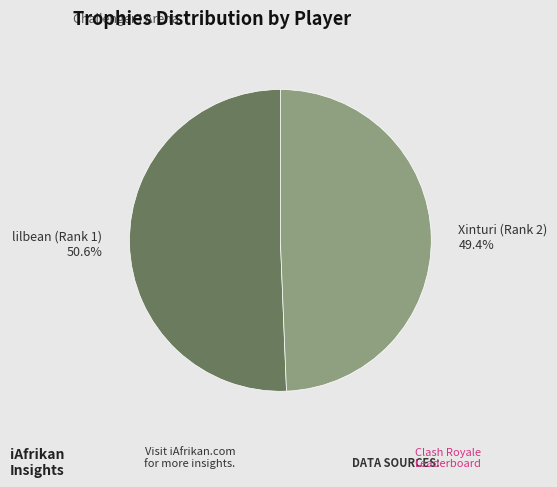

How many slices are in this pie chart?

2